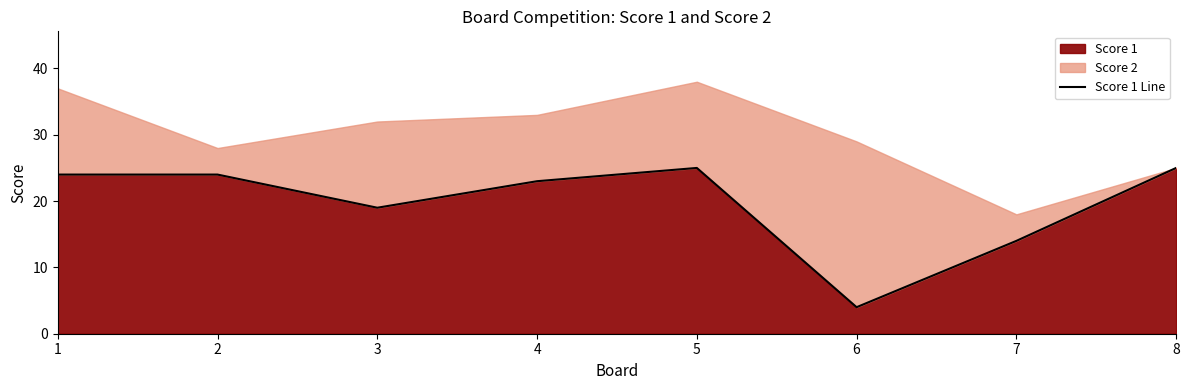

The value of Score 1 at 6 is 4. True or false?

True